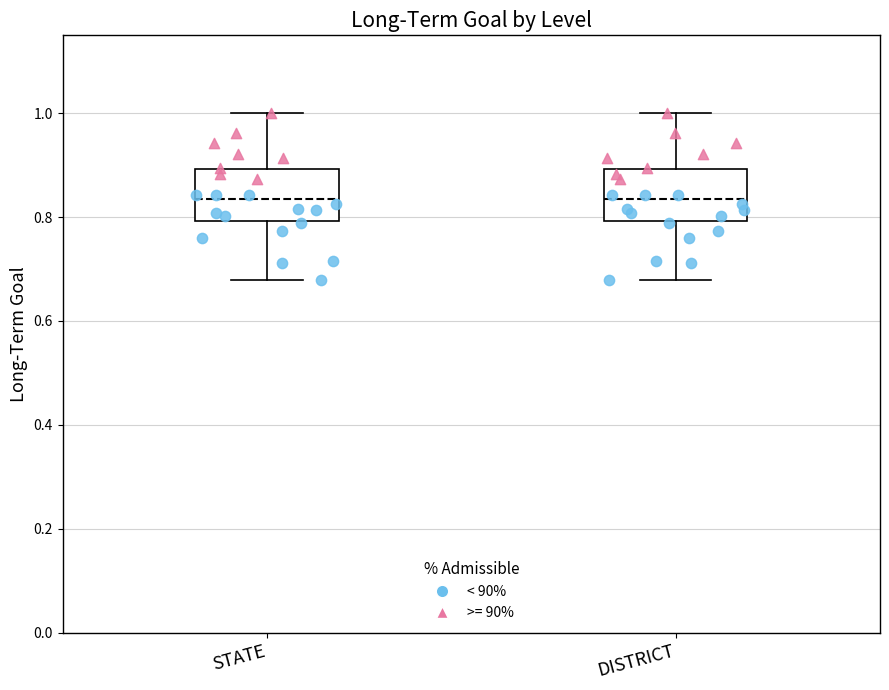

Reading left to right, transcribe this box plot: for each box, give where its median line is, the range the box spans, and where its two whiskers end, as read against the y-axis. The values are not printed on the chart, so give them approximately, as read against the axis.

STATE: median 0.84, box 0.80 to 0.90, whiskers 0.68 to 1.00
DISTRICT: median 0.84, box 0.80 to 0.90, whiskers 0.68 to 1.00